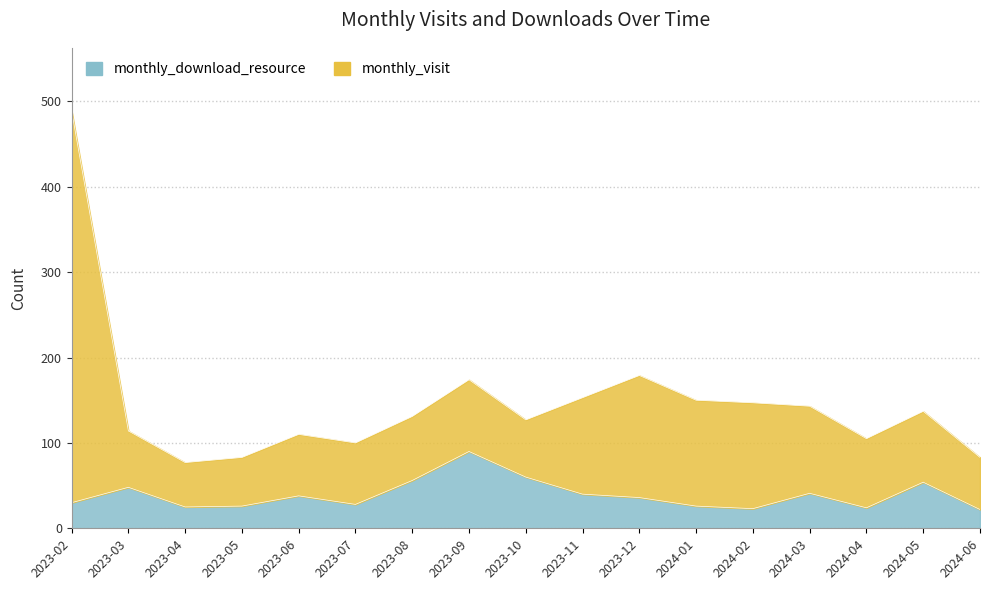

What is the difference between the maximum and minimum values in the monthly_download_resource series?

68